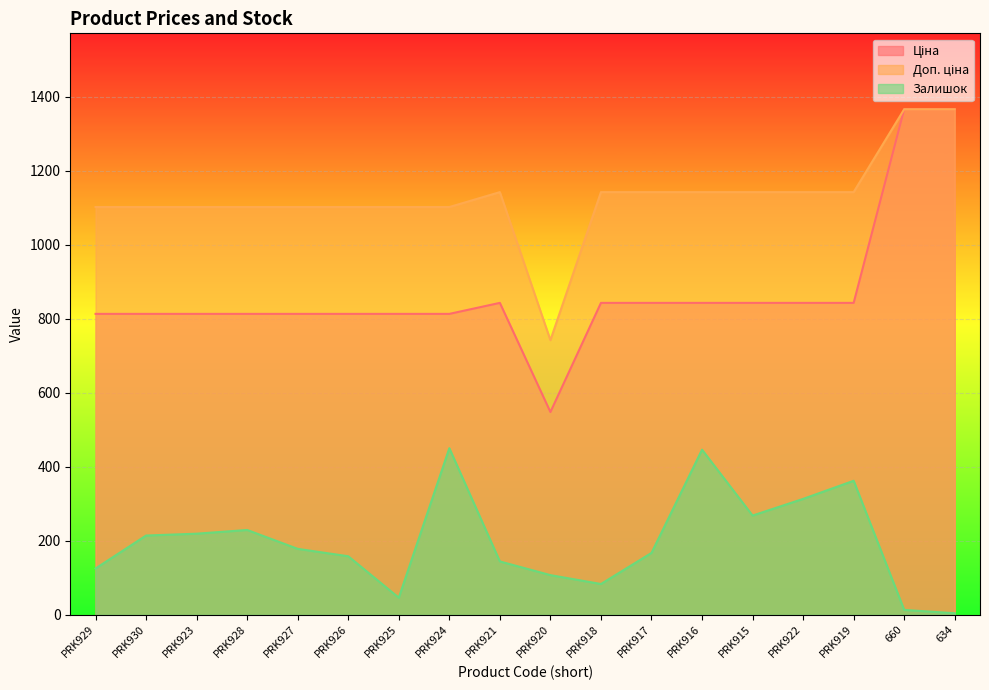

What is the label of the 3rd point from the left?

PRK923